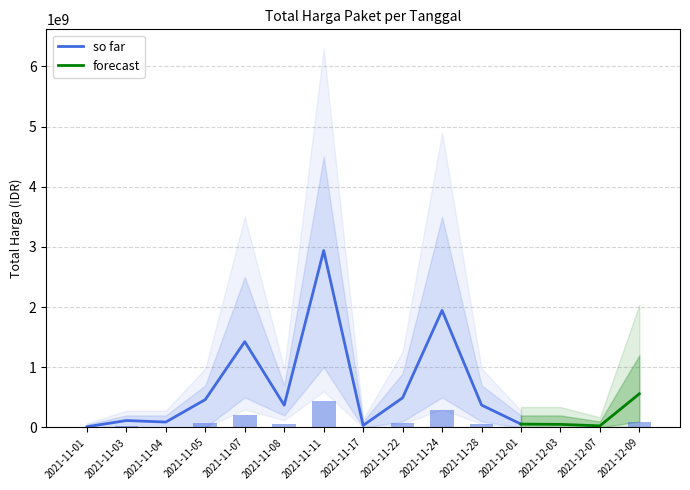

Reading left to right, what are all the values shown in this chart?

1918125.0	17353990.5	13600661.2	69600315.0	213880185.0	55585020.0	440840136.0	5143800.0	73950000.0	291799065.0	56010600.0	8422920.0	7740150.0	4111800.0	83995650.0